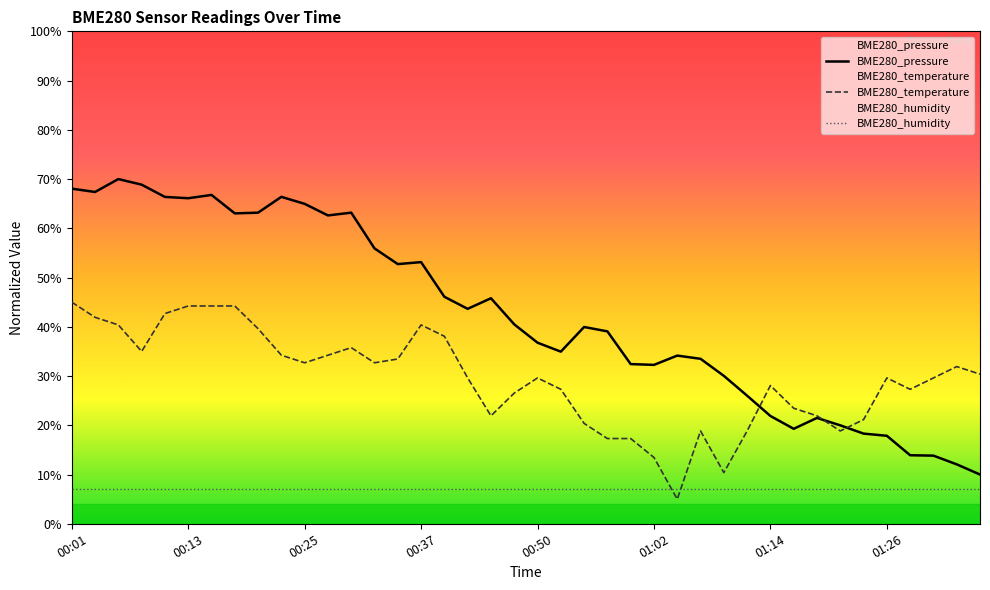

What is the average value of the BME280_humidity series?

7.0